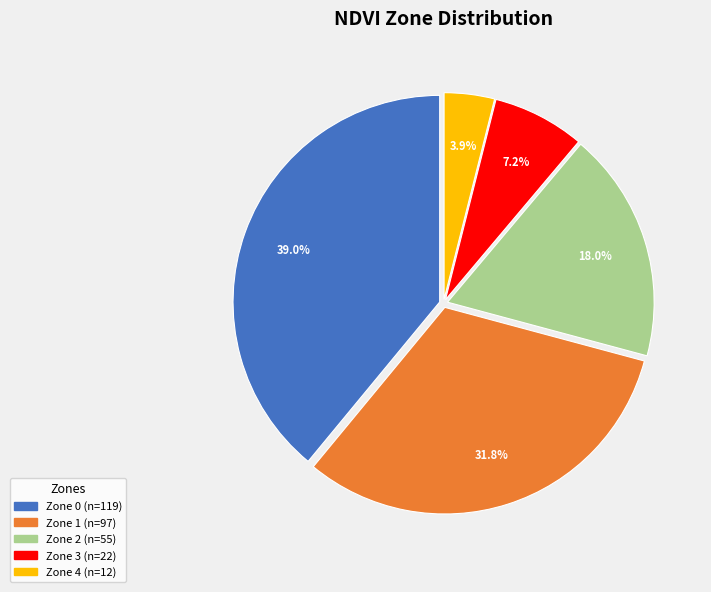

What percentage is the Zone 3 slice, to the nearest percent?

7%